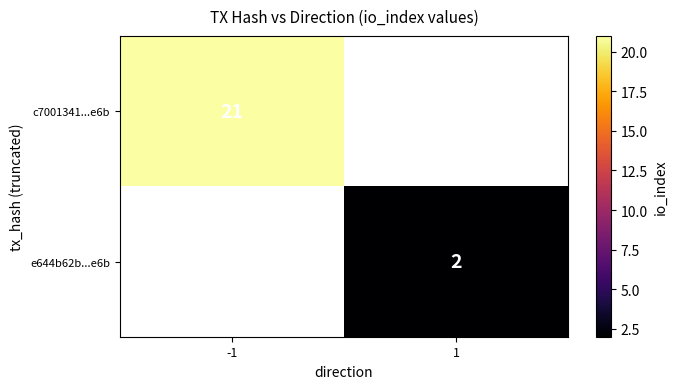

At how many categories does at least one series exceed 2?

1